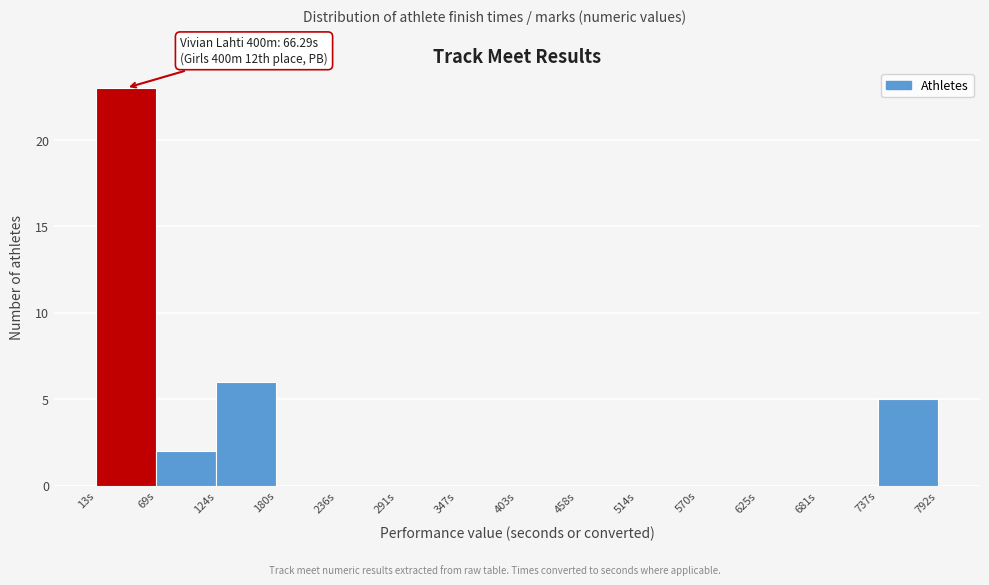

Which range on the x-axis has the tallest bar?

10 to 70